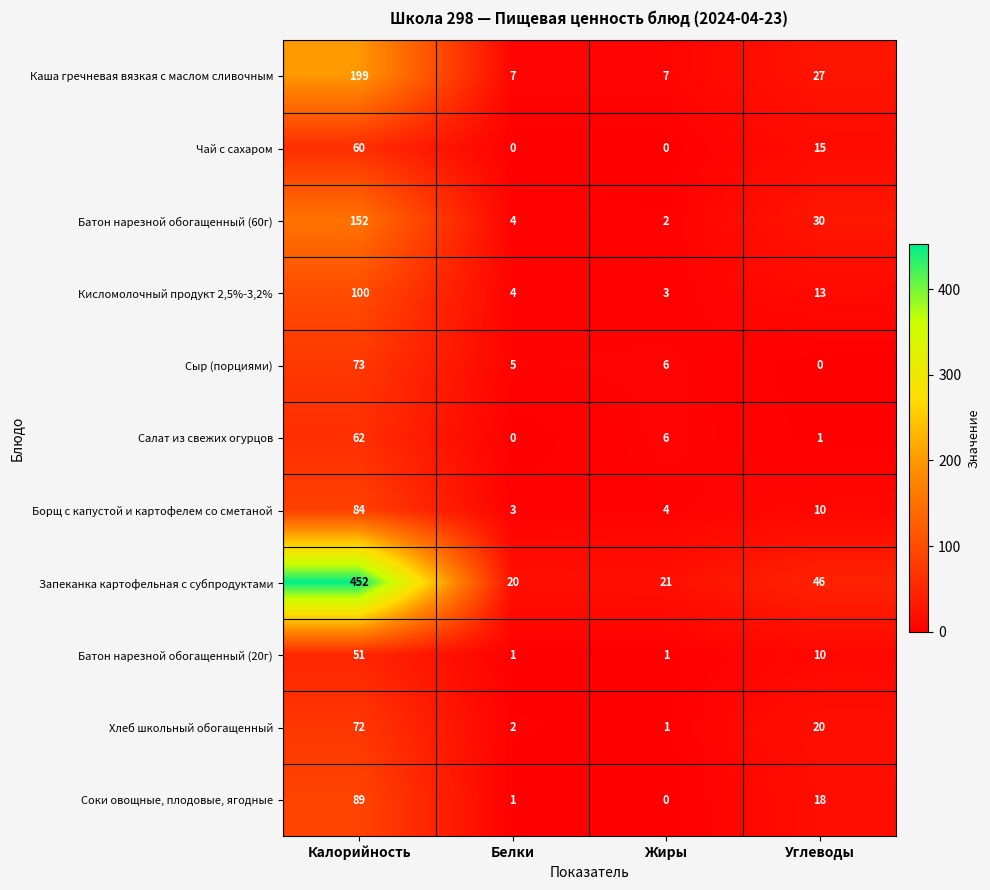

The Хлеб школьный обогащенный series shows 72 at Калорийность. True or false?

True